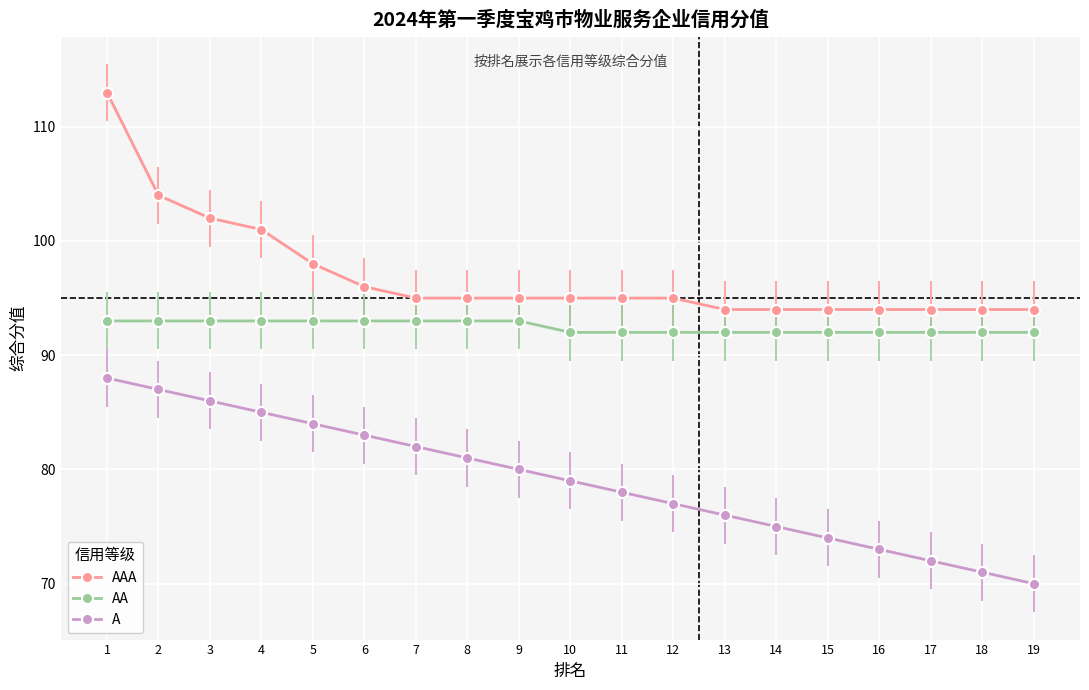

At which category is the sum across all series the highest?

1